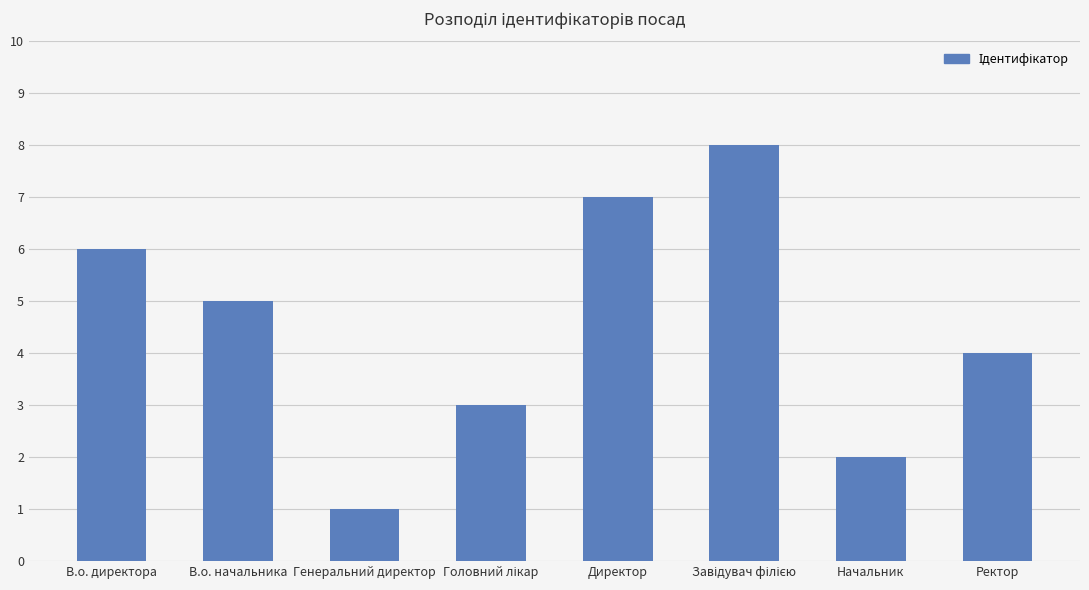

Between Ректор and Начальник, which is larger?

Ректор